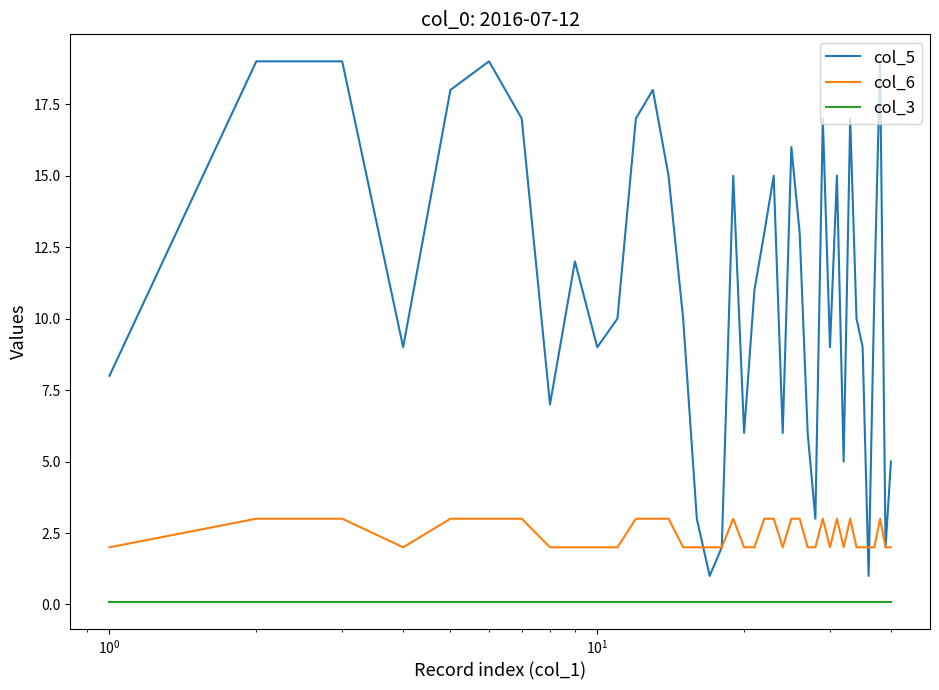

What is the lowest value of the col_5 series?

1.0